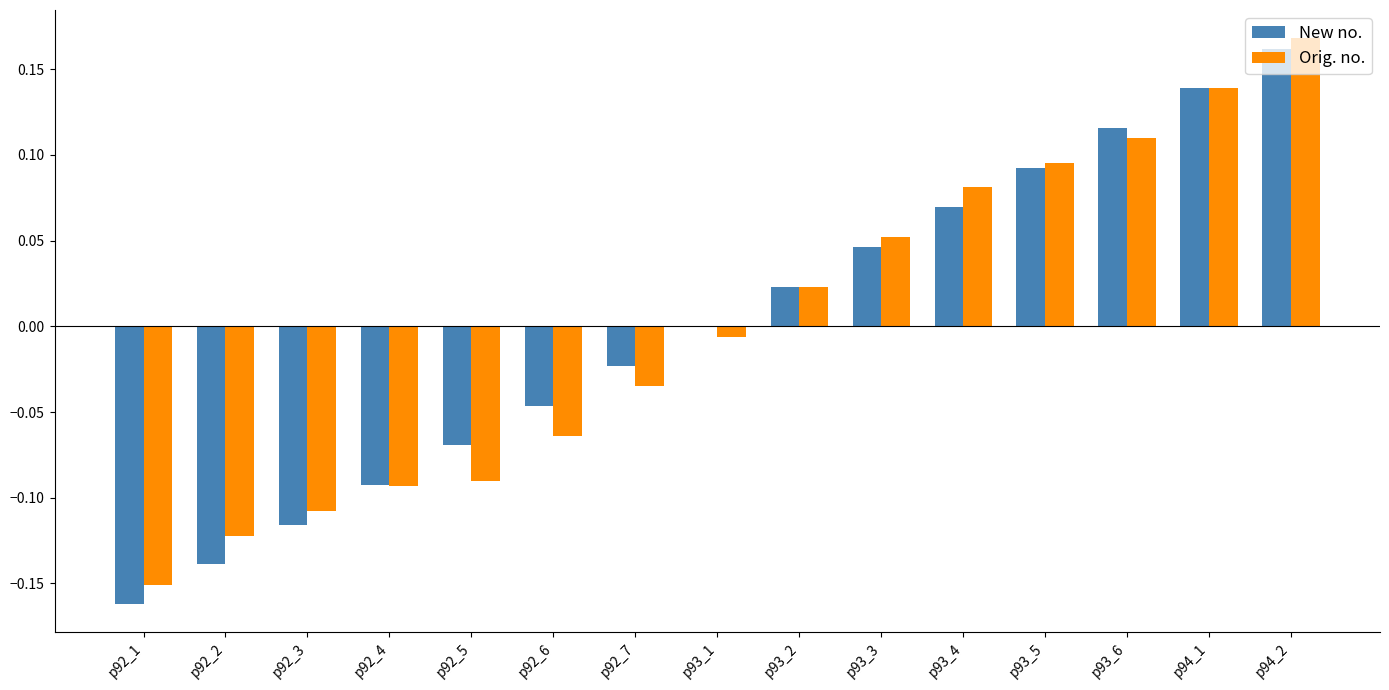

Is the value of New no. at p92_1 greater than the value of Orig. no. at p92_2?

No